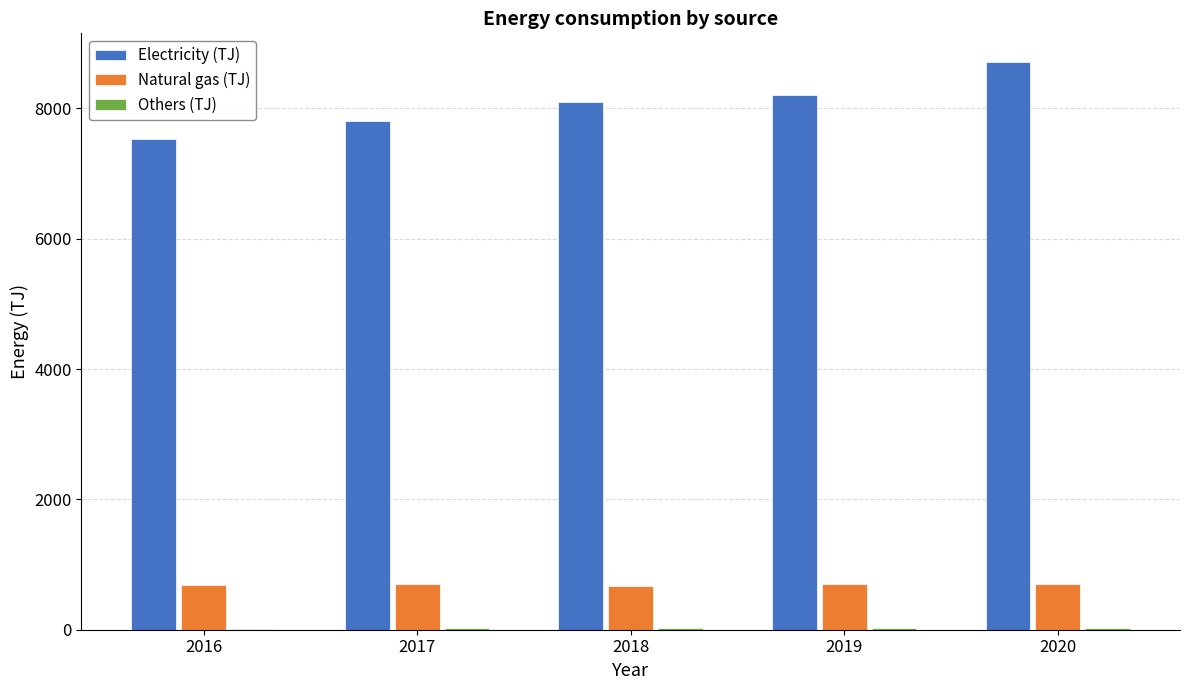

What is the sum of all Electricity (TJ) values?

40366